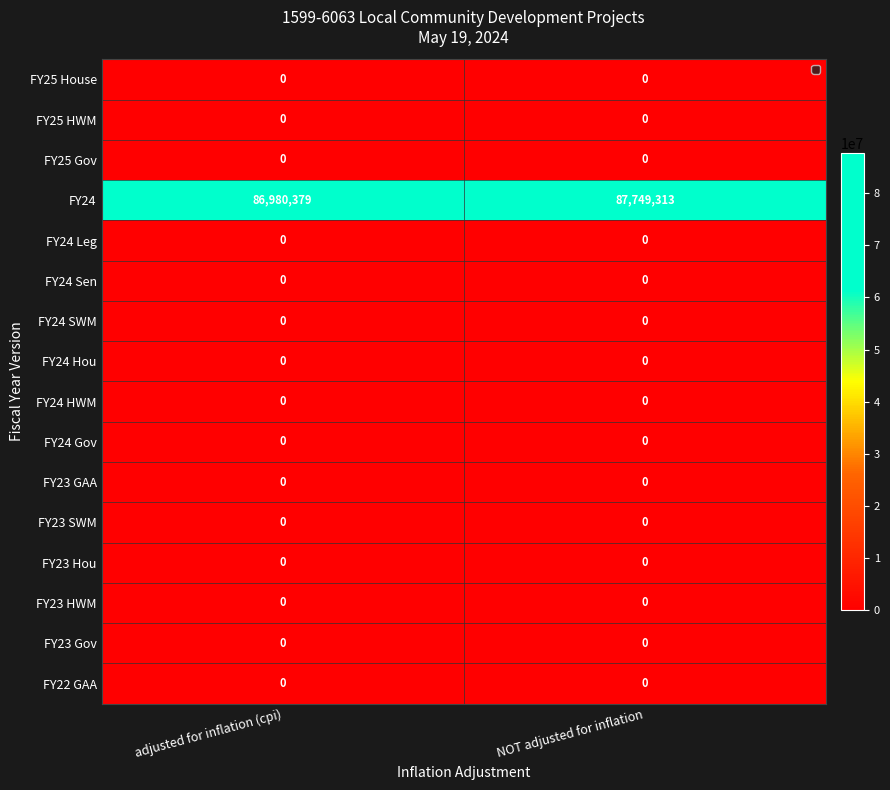

Which series has the largest total across all categories?

FY24